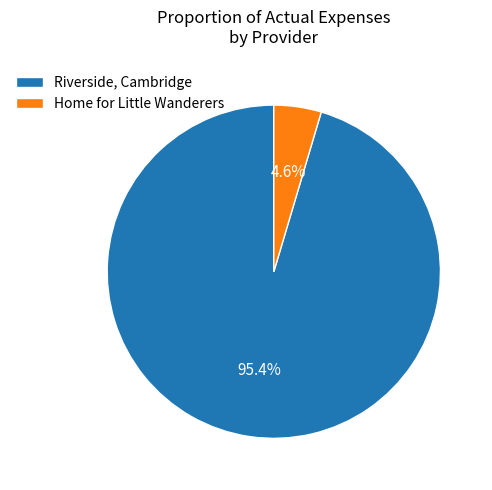

What portion of the pie excludes Home for Little Wanderers?

95.4%